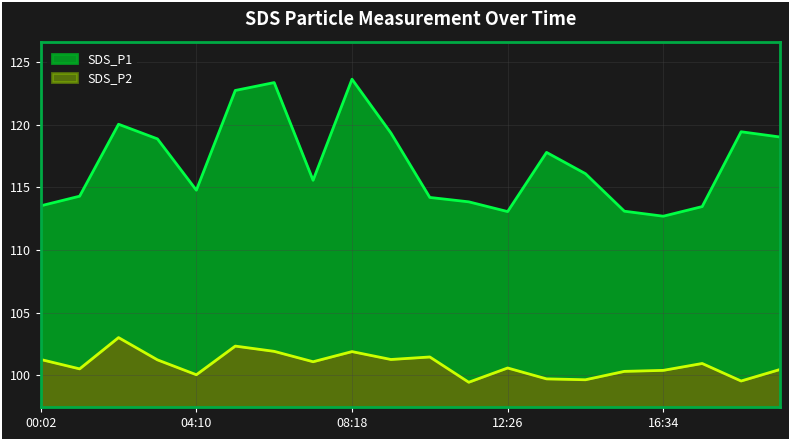

How many lines are shown in the chart?

2